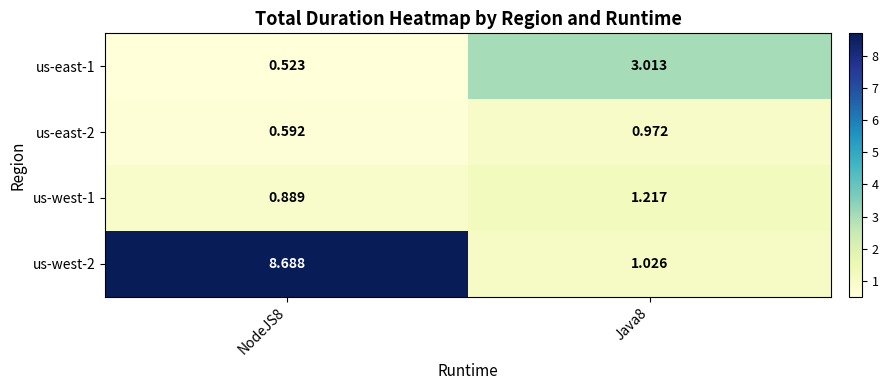

Which series has the largest range (max minus min)?

us-west-2